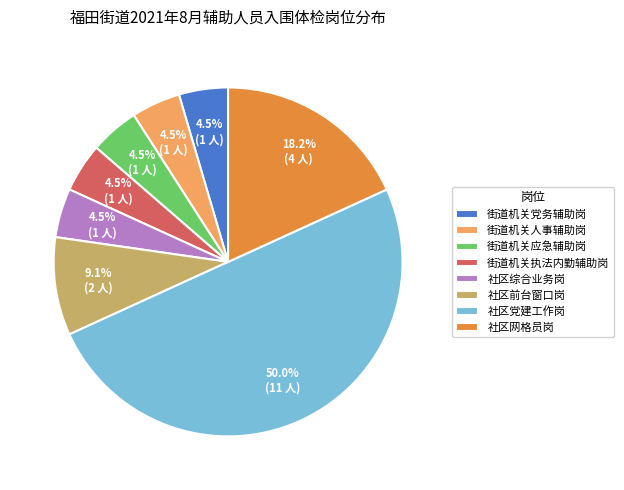

Which category has the biggest portion of the pie?

社区党建工作岗